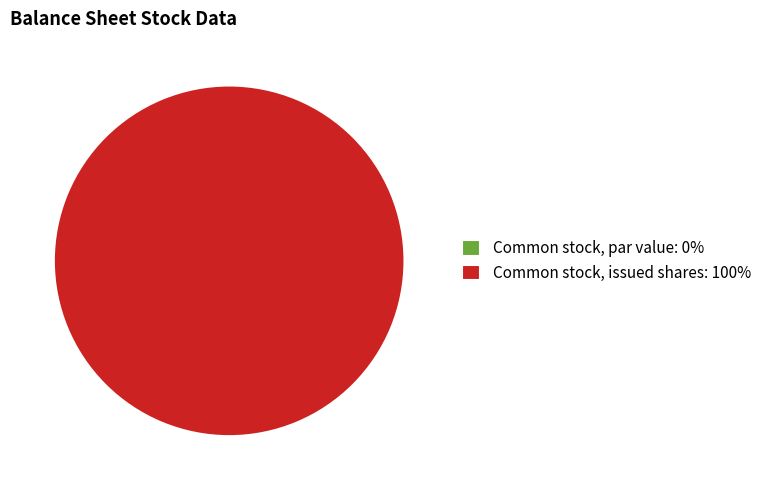

Approximately how many times larger is the value at Common stock, issued shares compared to Common stock, par value?

536431204.0